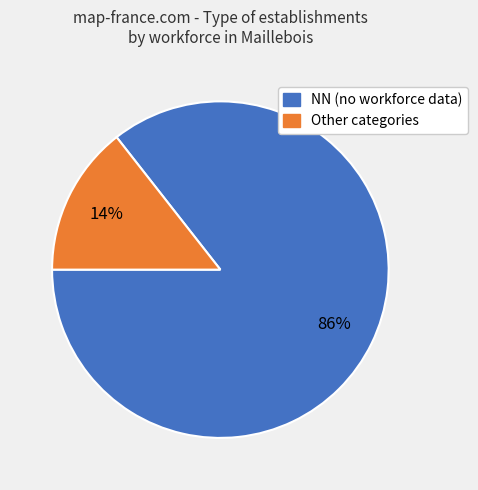

To the nearest percent, what is the average slice percentage?

50%